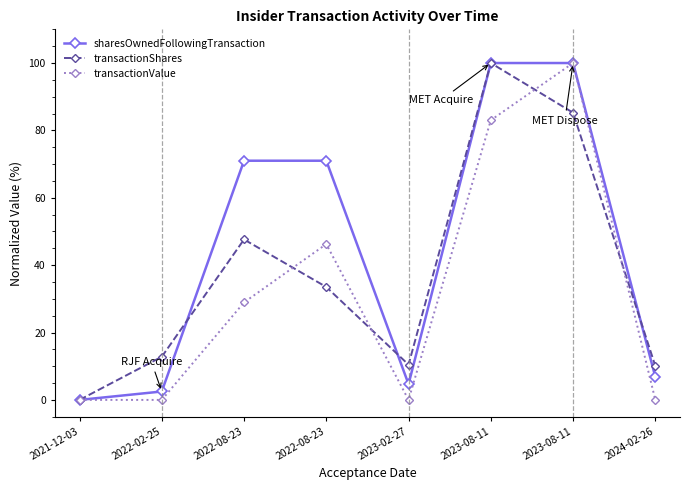

Is this an area chart (filled region under the line)?

No